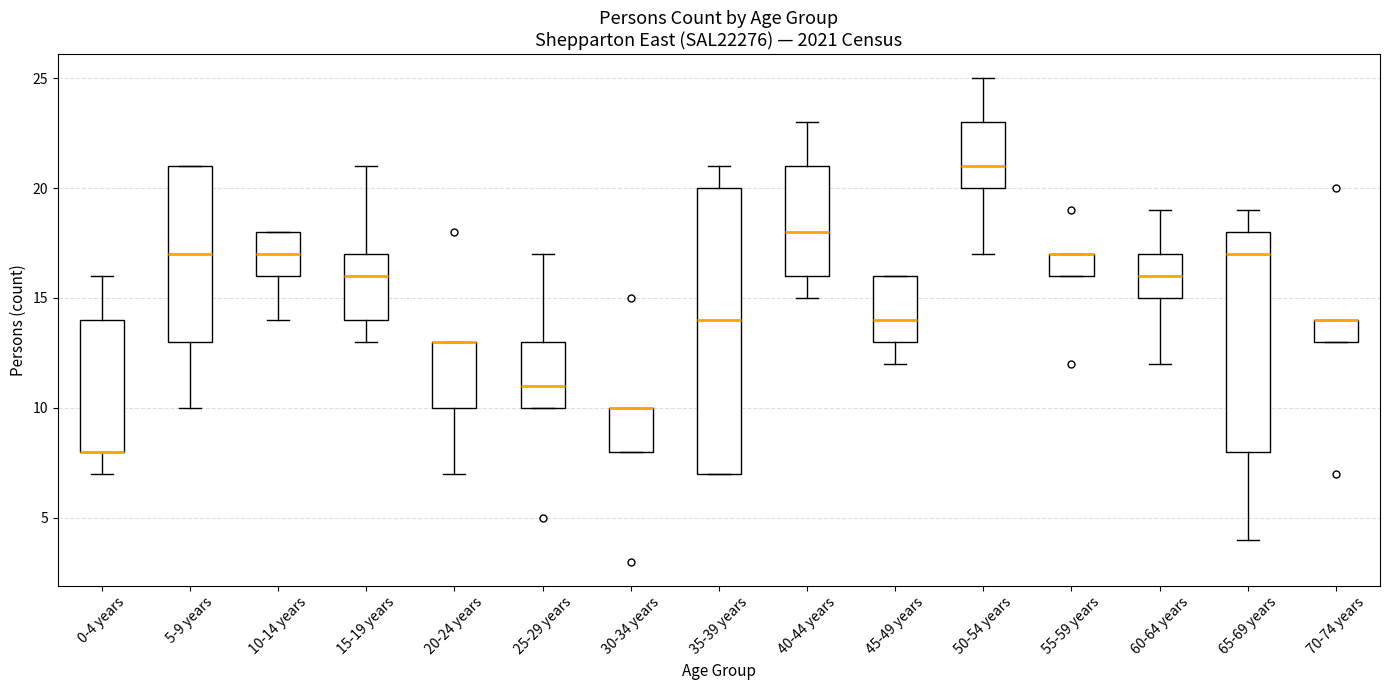

Which box is the tallest, from its lower edge to its upper edge?

35-39 years